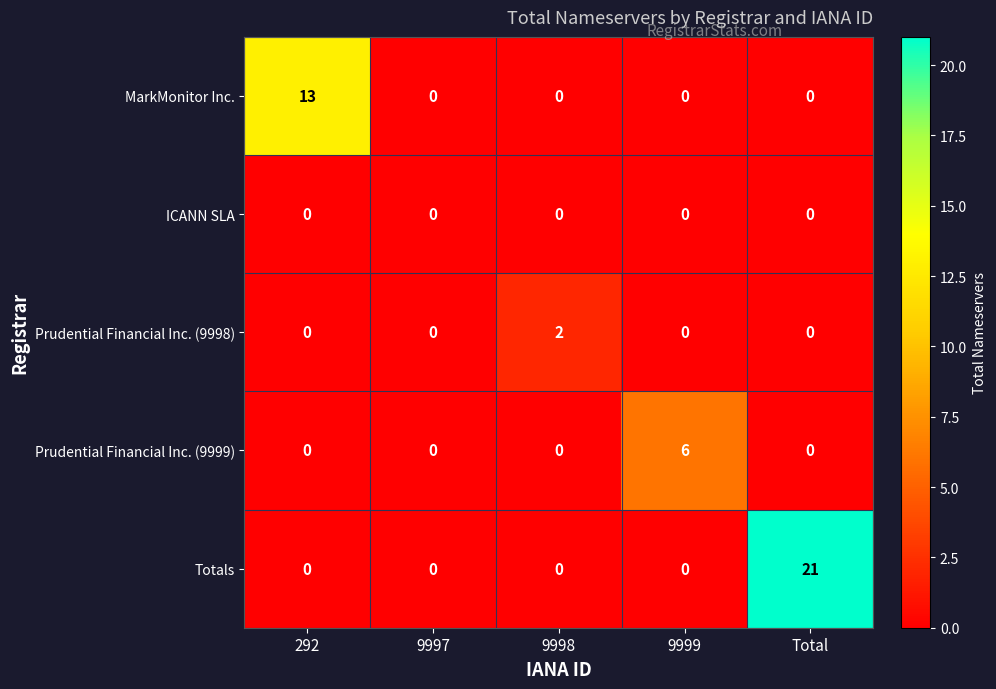

Reading left to right, what are all the values shown in this chart?

MarkMonitor Inc.: 292=13	9997=0	9998=0	9999=0	Total=0
ICANN SLA: 292=0	9997=0	9998=0	9999=0	Total=0
Prudential Financial Inc. (9998): 292=0	9997=0	9998=2	9999=0	Total=0
Prudential Financial Inc. (9999): 292=0	9997=0	9998=0	9999=6	Total=0
Totals: 292=0	9997=0	9998=0	9999=0	Total=21